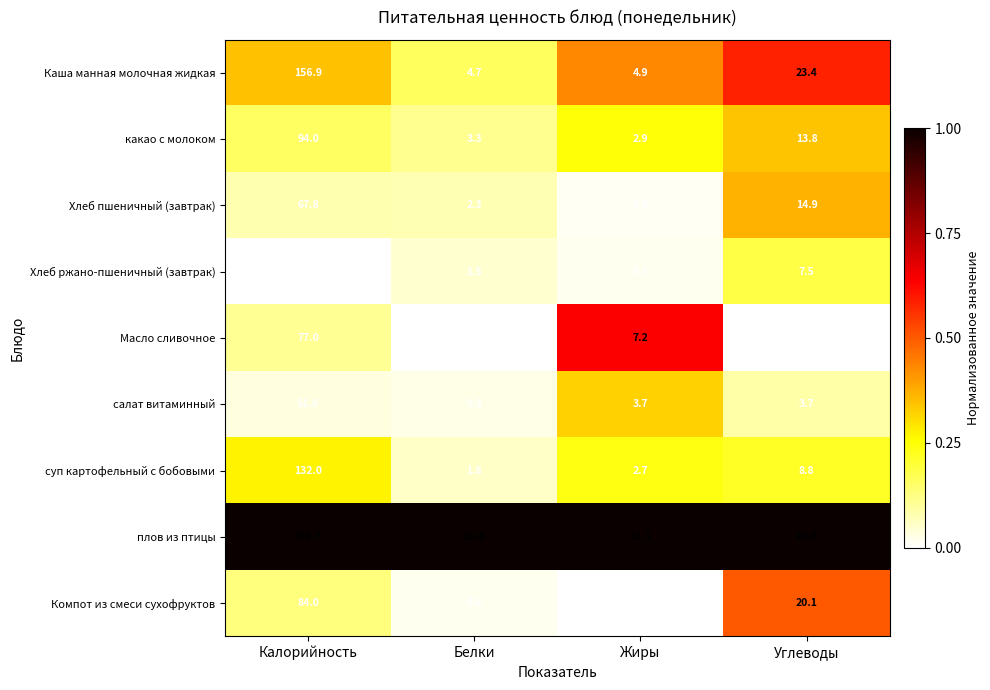

Which label corresponds to the largest value in the chart?

Калорийность